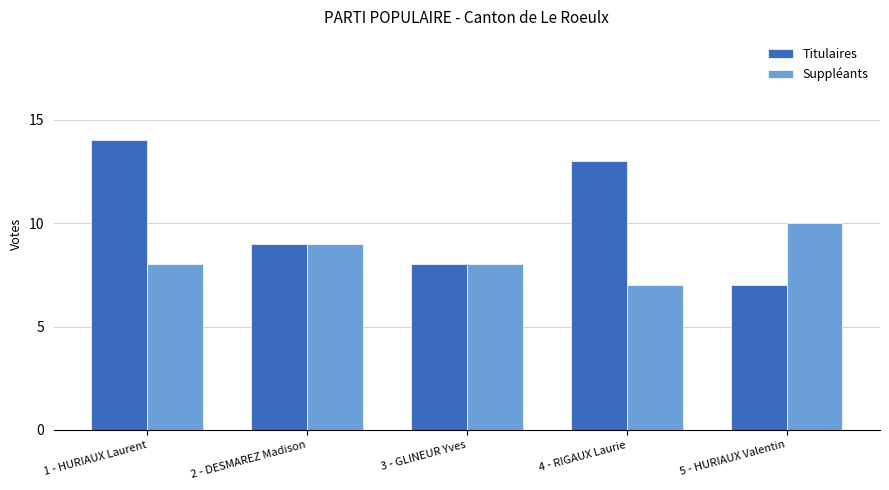

Rank the series by their average value, from lowest to highest.

Suppléants, Titulaires